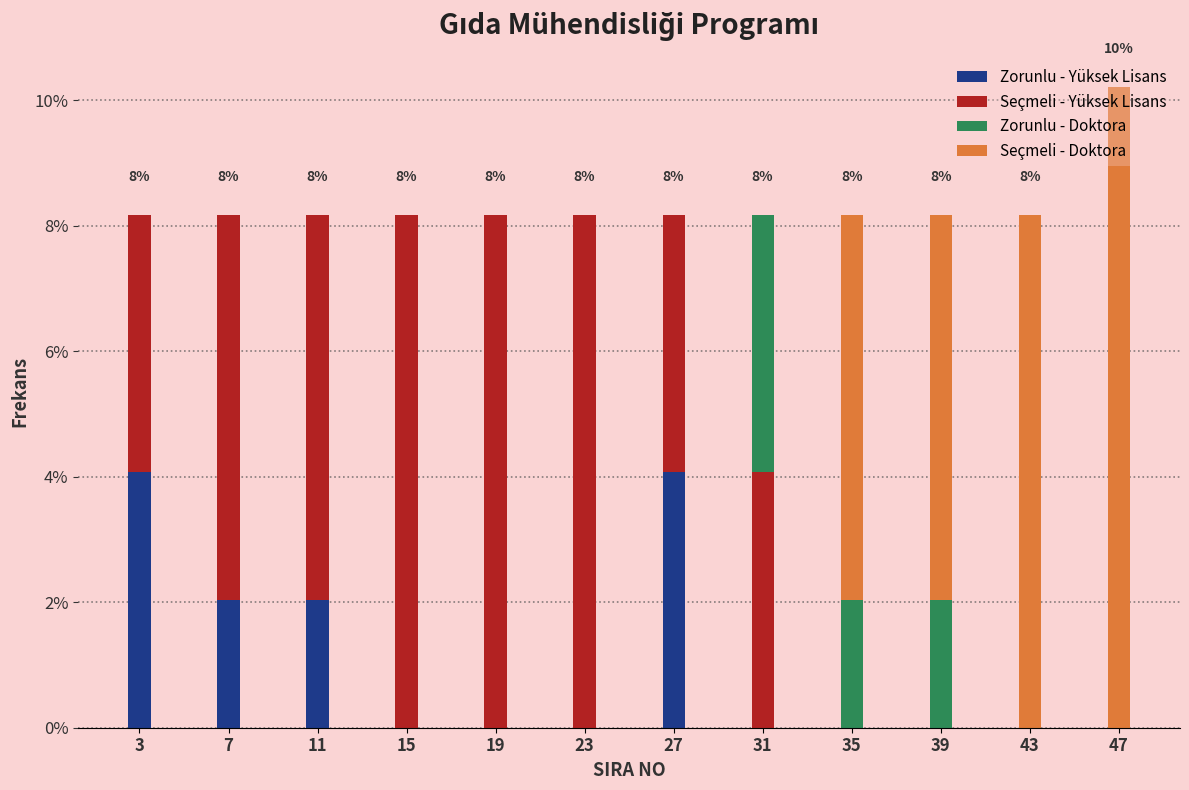

What value does the Zorunlu - Yüksek Lisans series have at 11?

2.0